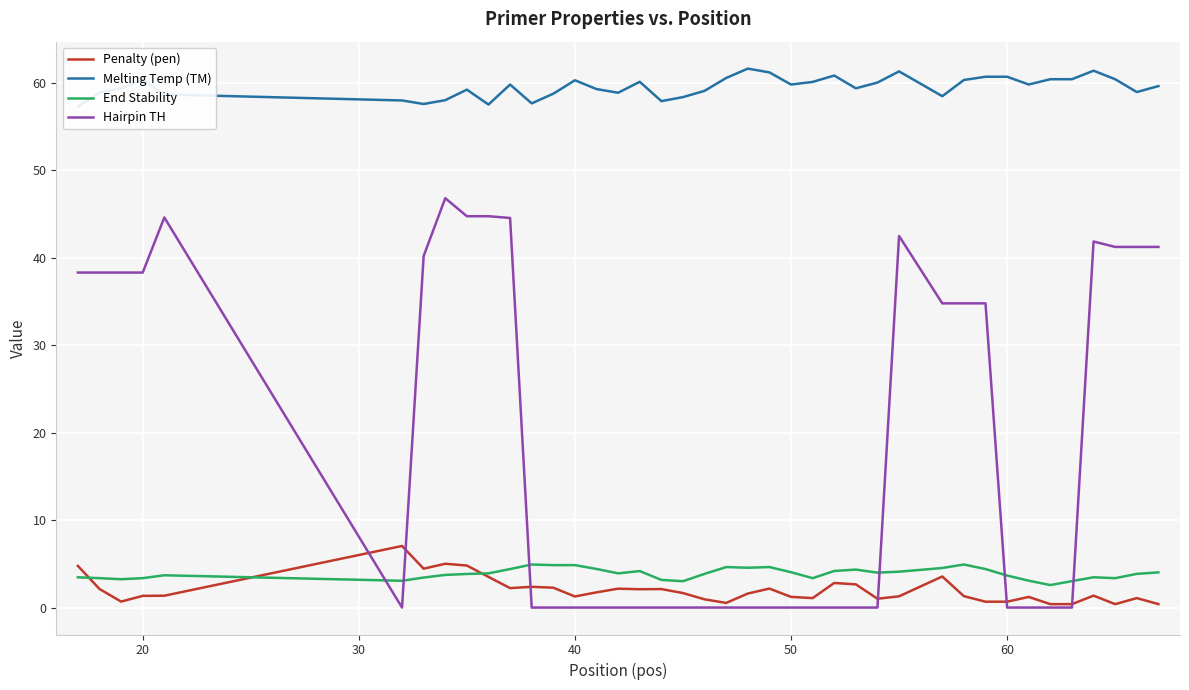

Does the chart display data point markers on the line(s)?

No